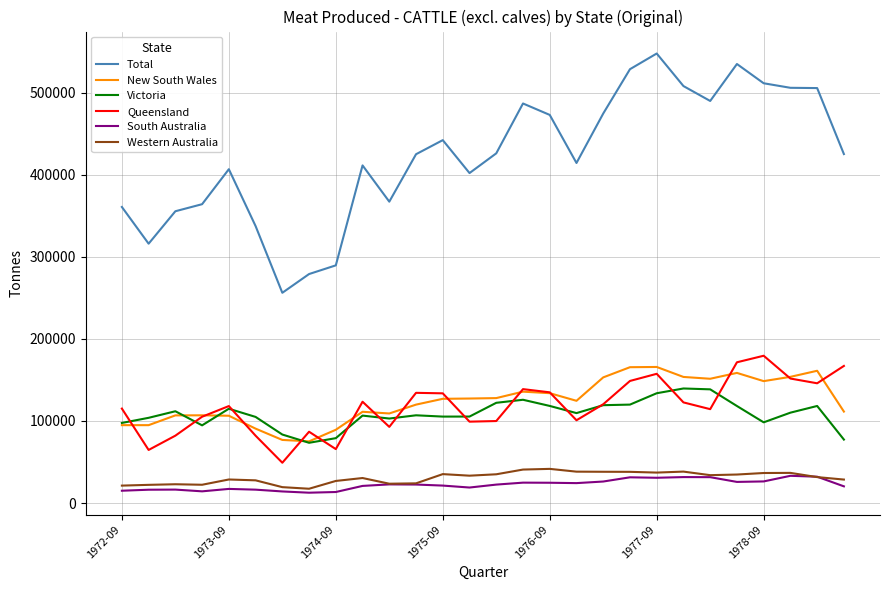

At how many categories does at least one series exceed 496529?

7